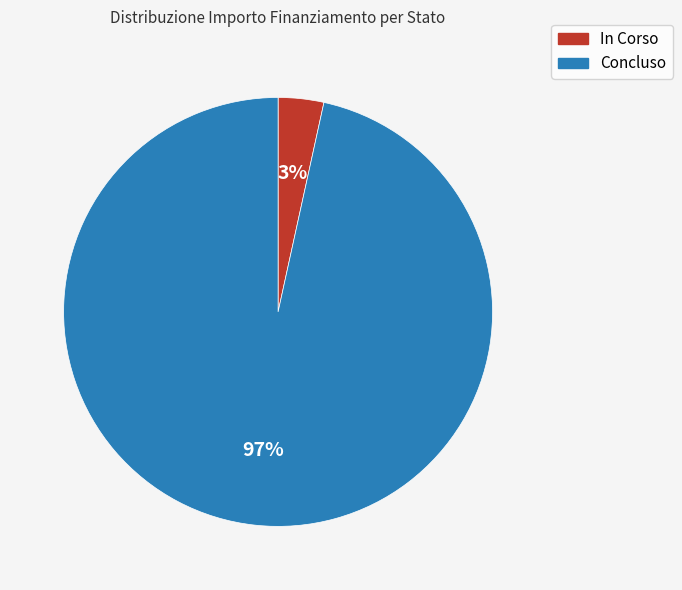

Does any single category account for the majority?

Yes